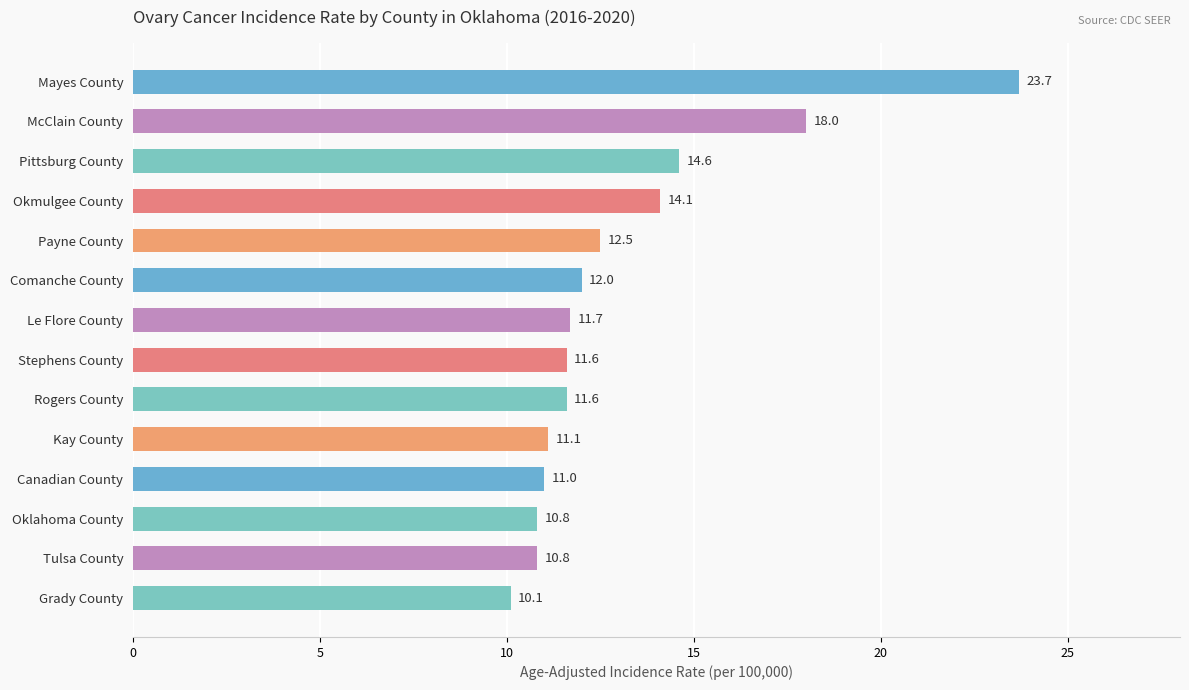

Reading bottom to top, list all the values displayed in this chart.

Grady County=10.1	Tulsa County=10.8	Oklahoma County=10.8	Canadian County=11.0	Kay County=11.1	Rogers County=11.6	Stephens County=11.6	Le Flore County=11.7	Comanche County=12.0	Payne County=12.5	Okmulgee County=14.1	Pittsburg County=14.6	McClain County=18.0	Mayes County=23.7